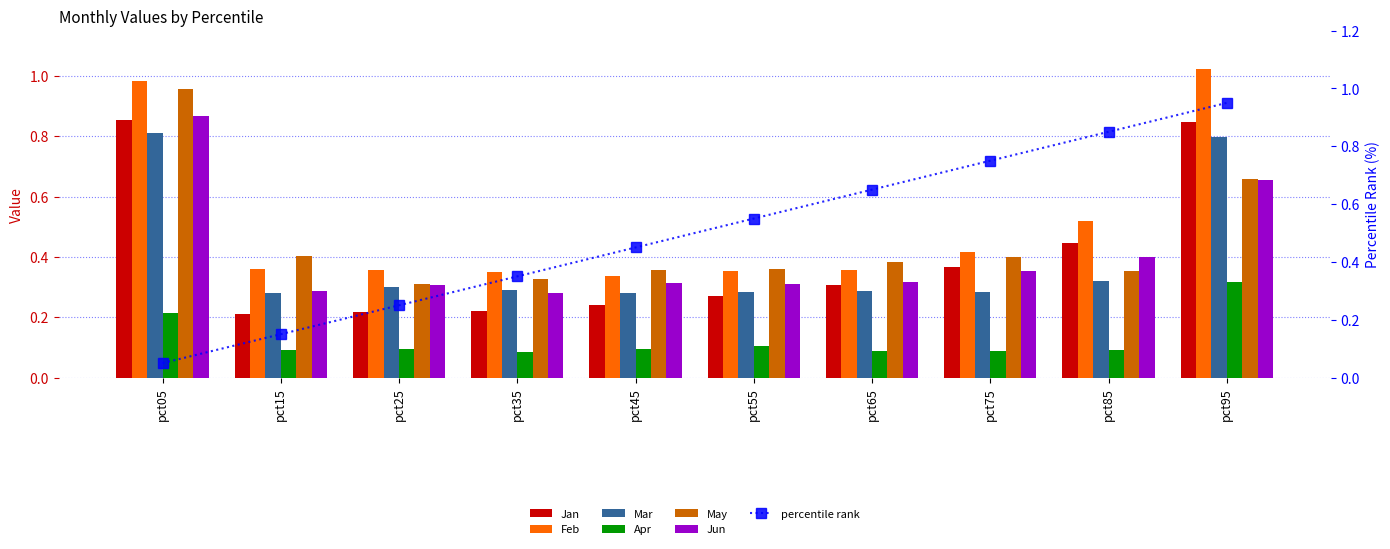

Which label corresponds to the largest value in the chart?

pct95